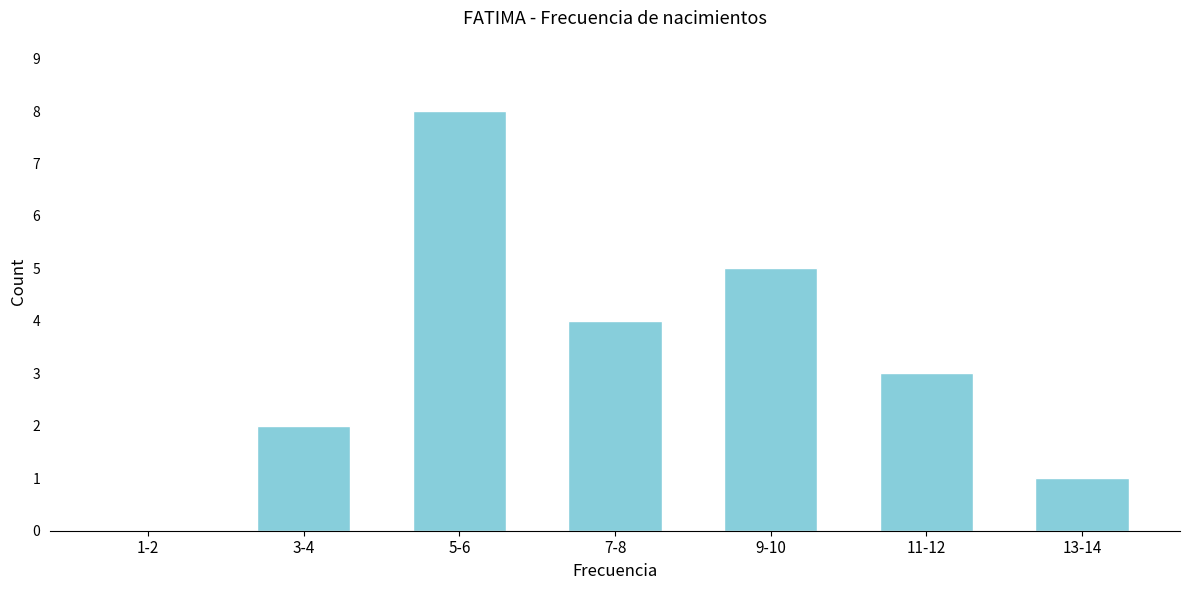

Reading right to left, transcribe all the data shown in this chart.

13-14=1	11-12=3	9-10=5	7-8=4	5-6=8	3-4=2	1-2=0